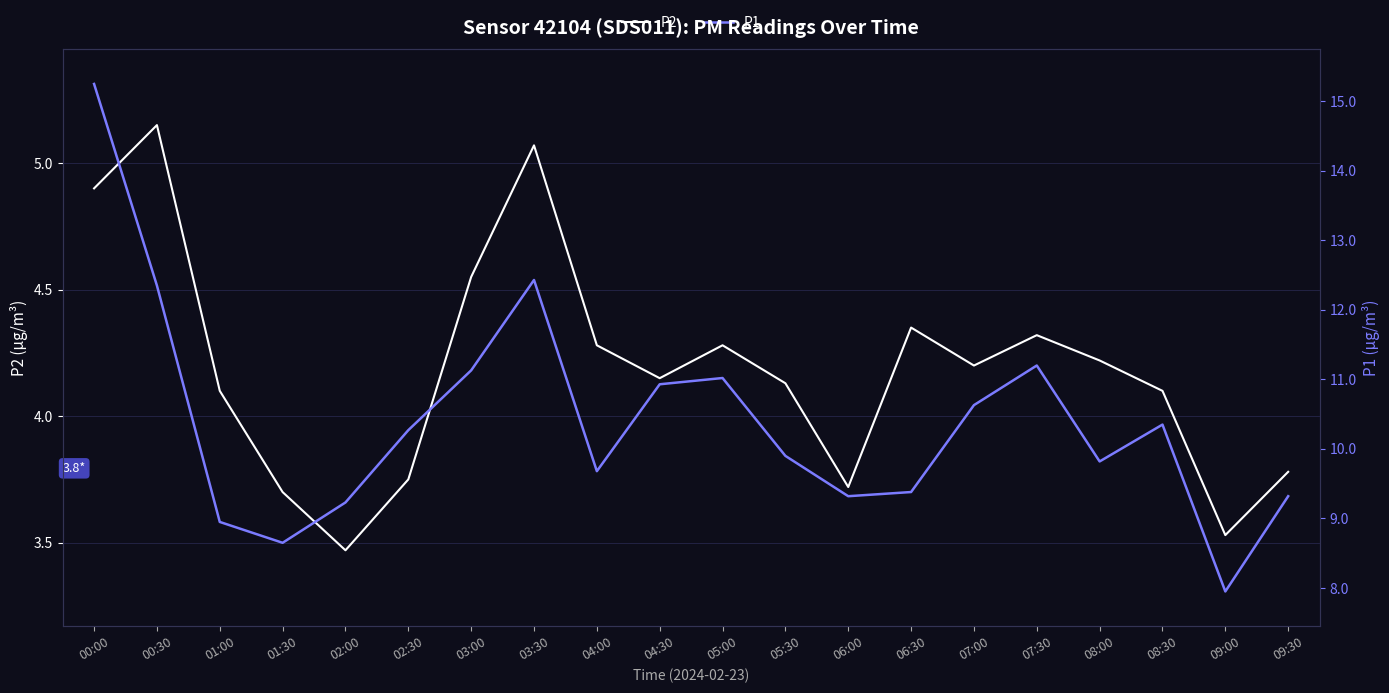

Does the chart have visible grid lines?

Yes